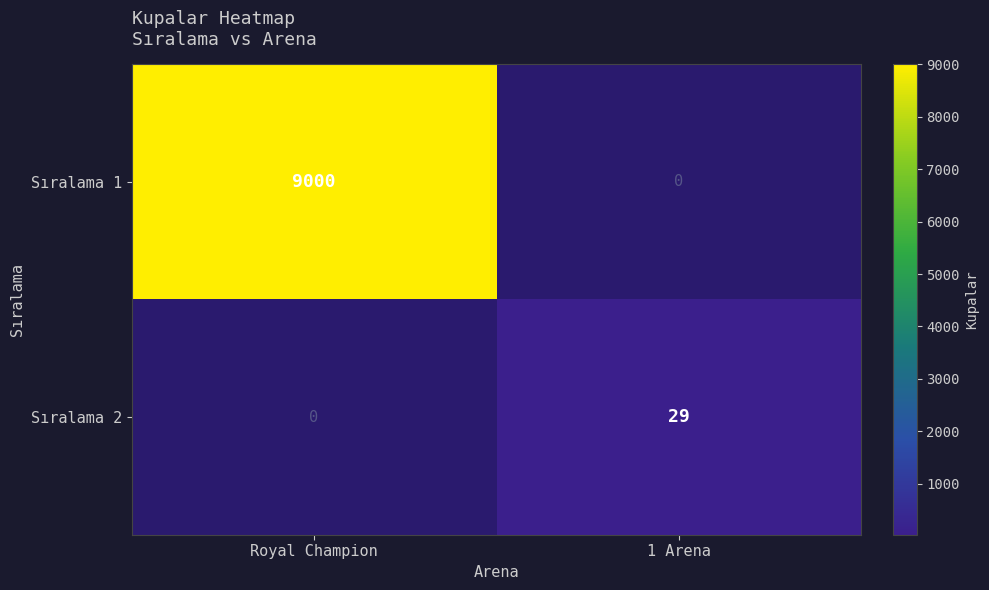

At how many categories does at least one series exceed 1618?

1